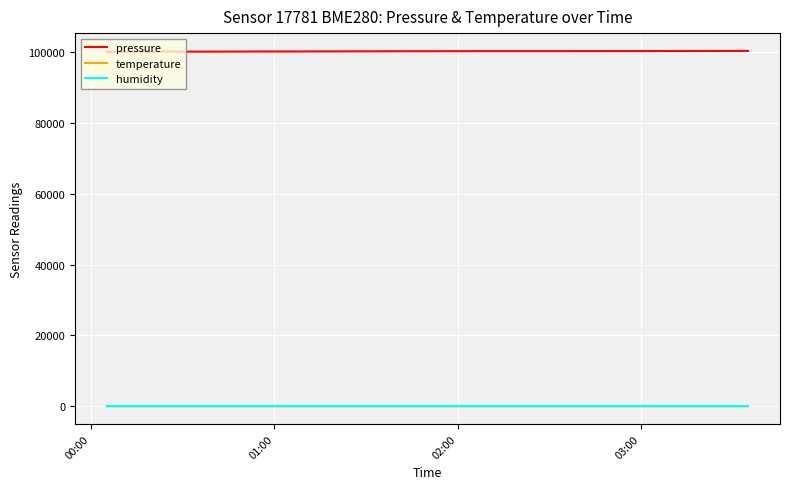

Which series has the largest range (max minus min)?

pressure